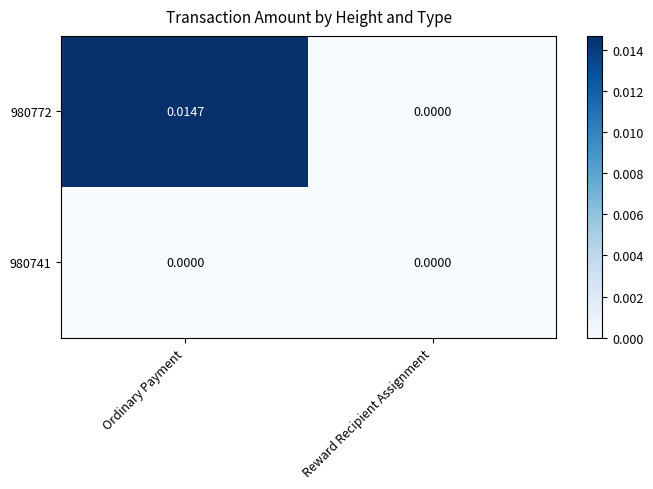

Count the number of data series in this chart.

2